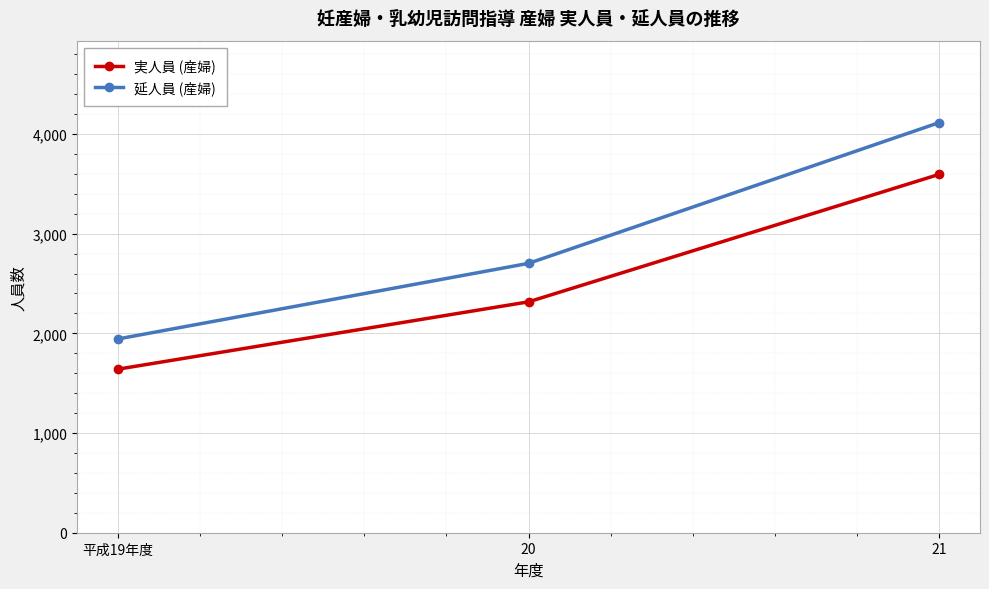

True or false: 実人員 (産婦) has a value of 4973 at 21.

False